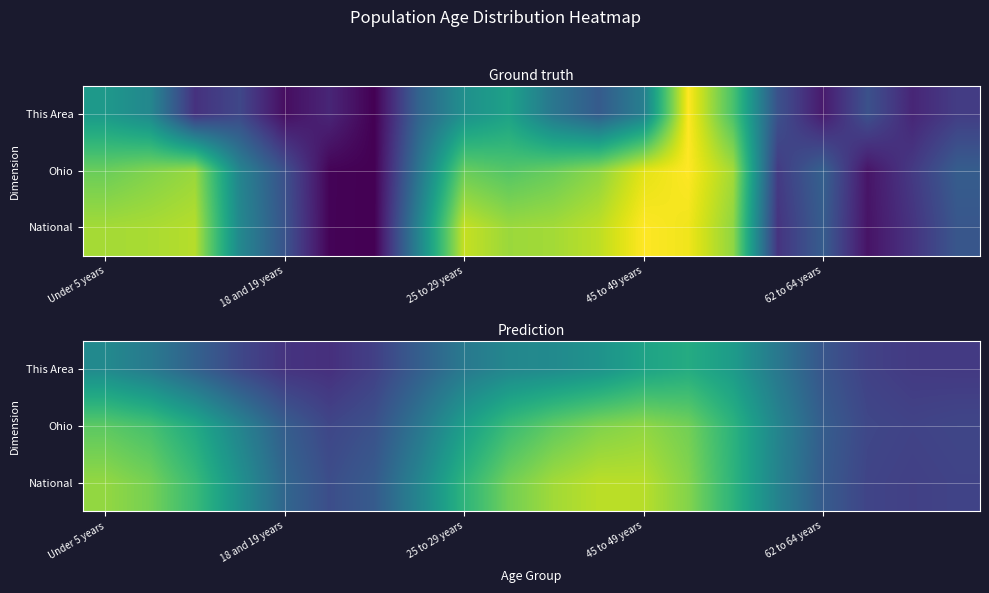

The value of Ohio at Under 5 years is 1.3. True or false?

False